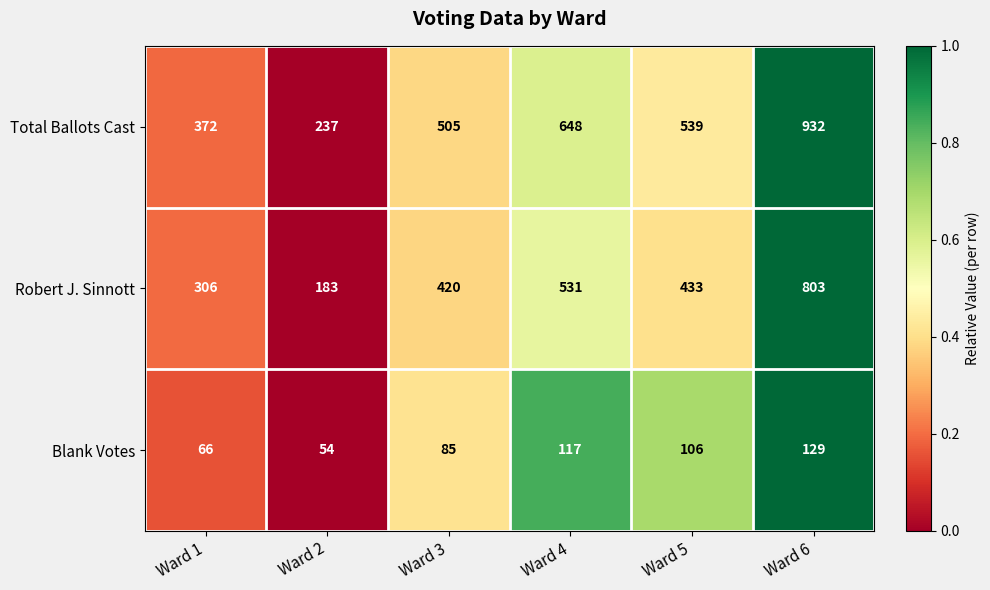

Which category has the lowest value across all series?

Ward 2